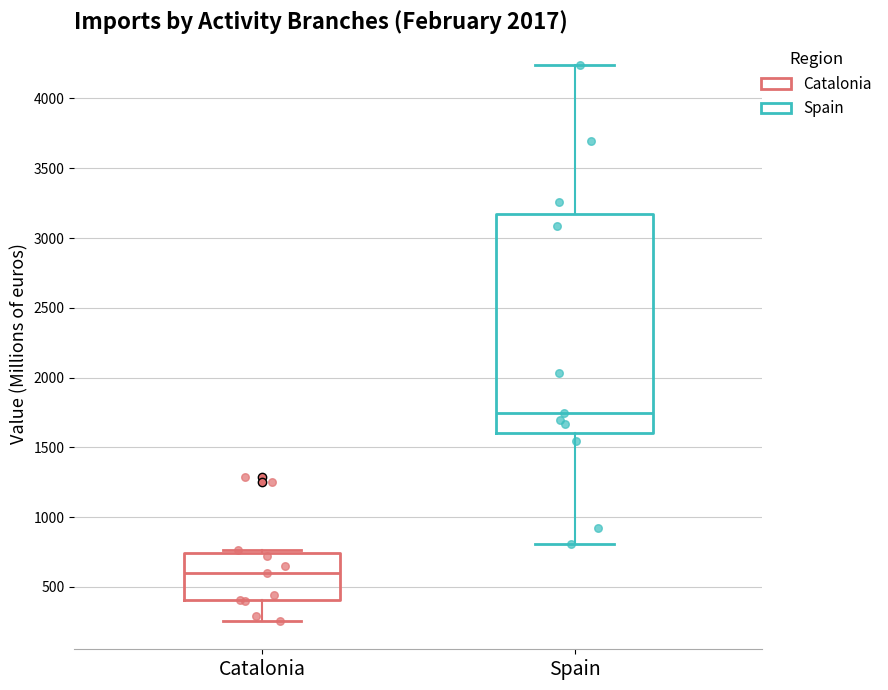

Reading left to right, read every box against the y-axis: the position of its median line, the range the box covers, and the ends of its whiskers. The values are not printed on the chart, so give them approximately, as read against the axis.

Catalonia: median 600, box 400 to 750, whiskers 250 to 750 (just above the box's upper edge)
Spain: median 1750, box 1600 to 3150, whiskers 800 to 4250